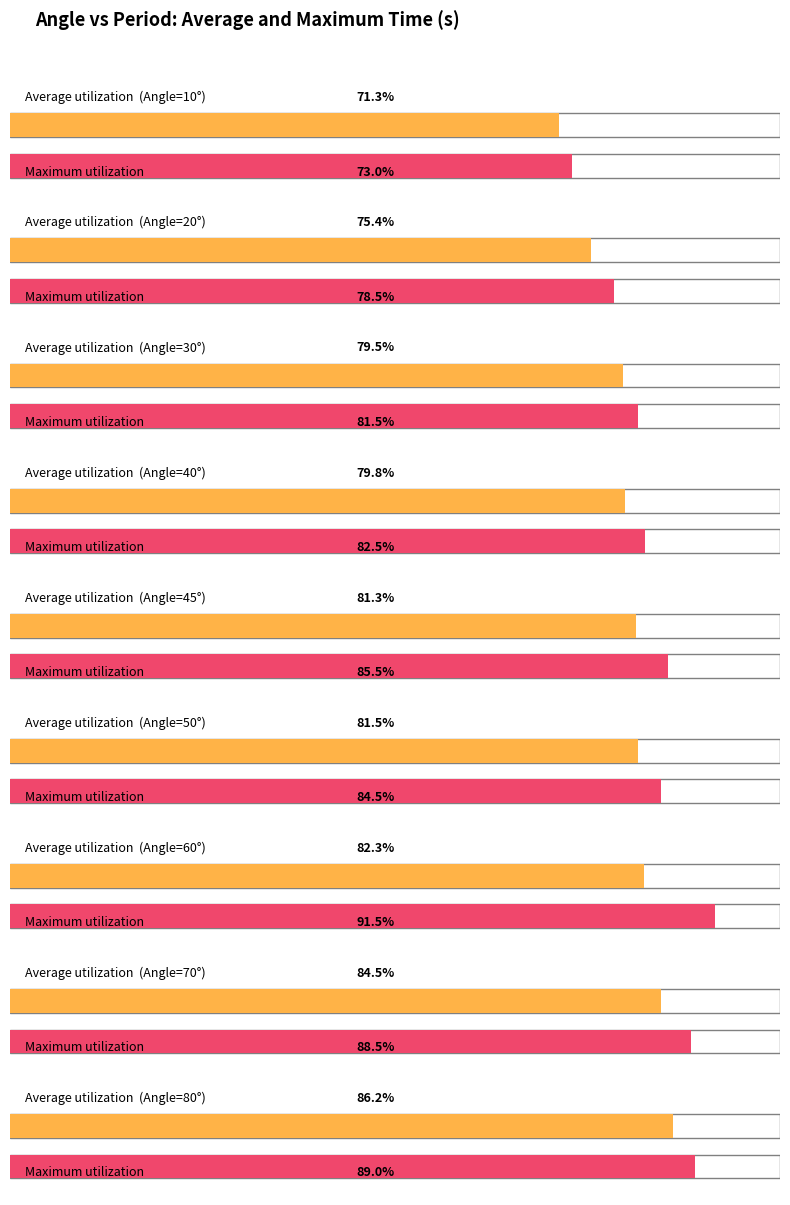

How many distinct data groups are displayed?

2